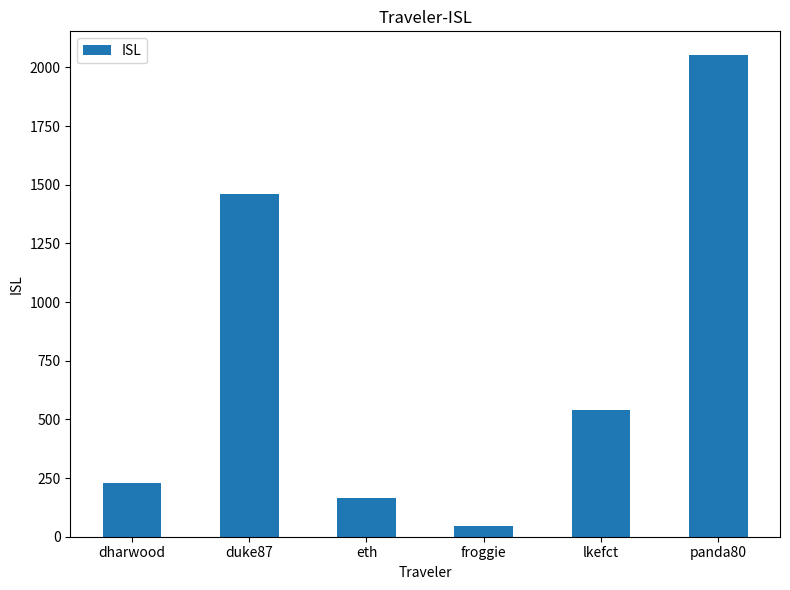

What is the change in value from eth to lkefct?

+374.7